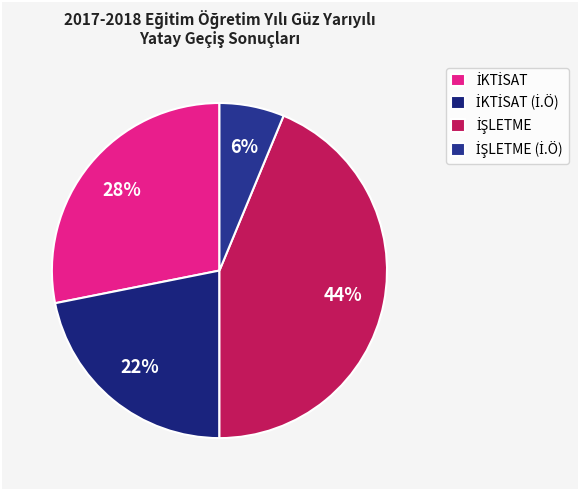

To the nearest percent, what is the combined percentage of İŞLETME (İ.Ö) and İKTİSAT?

34%